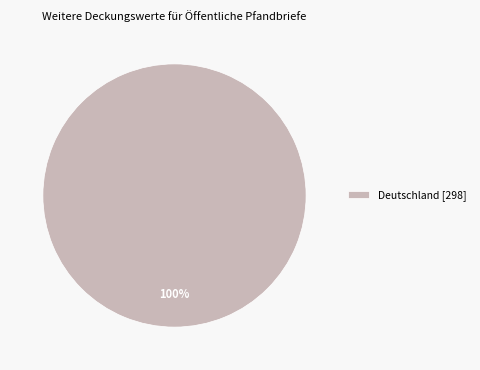

The Deutschland [298] slice represents 100% of the pie. True or false?

True